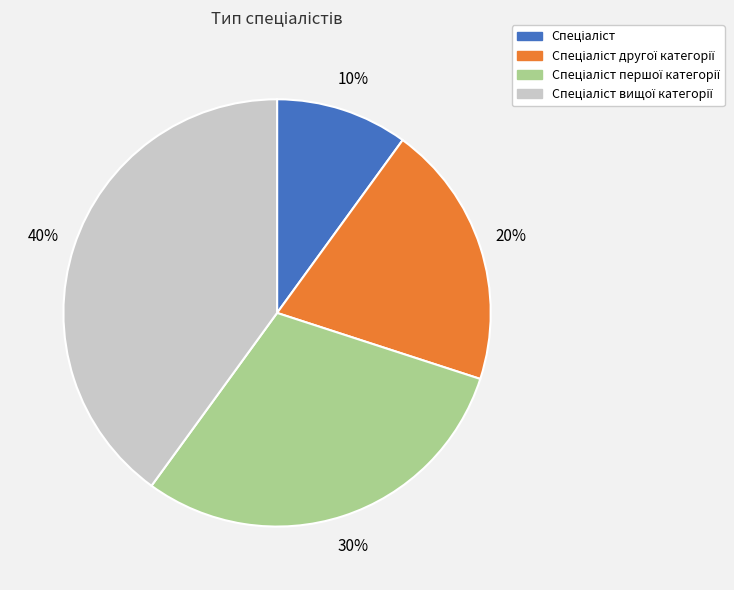

To the nearest percent, what is the average slice percentage?

25%